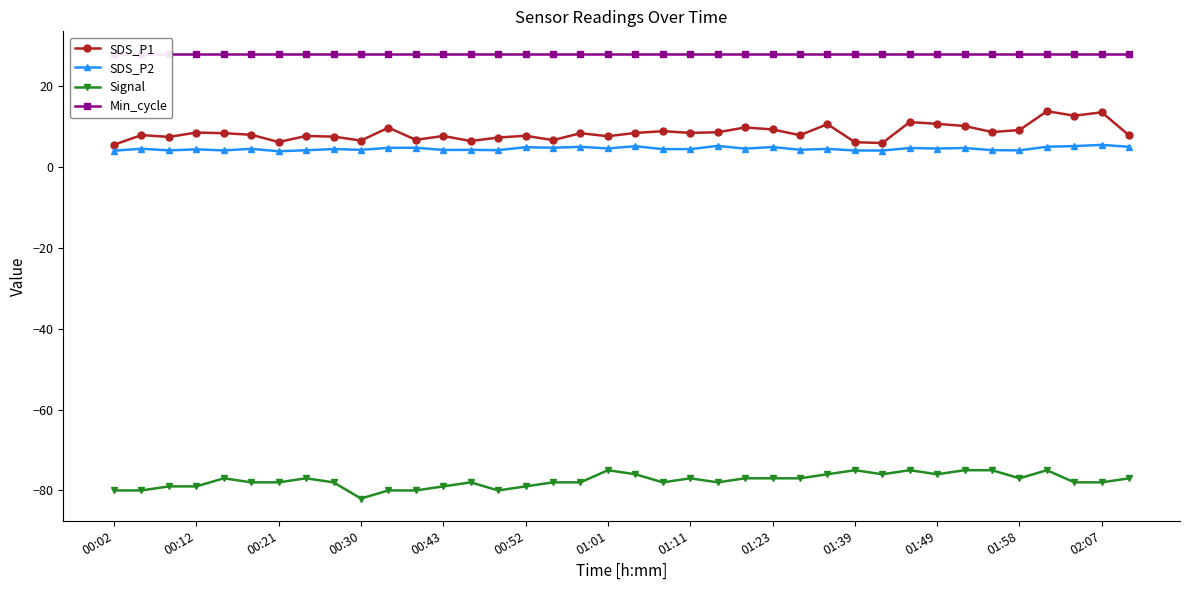

What is the approximate value of Signal at 01:39?

-75.0